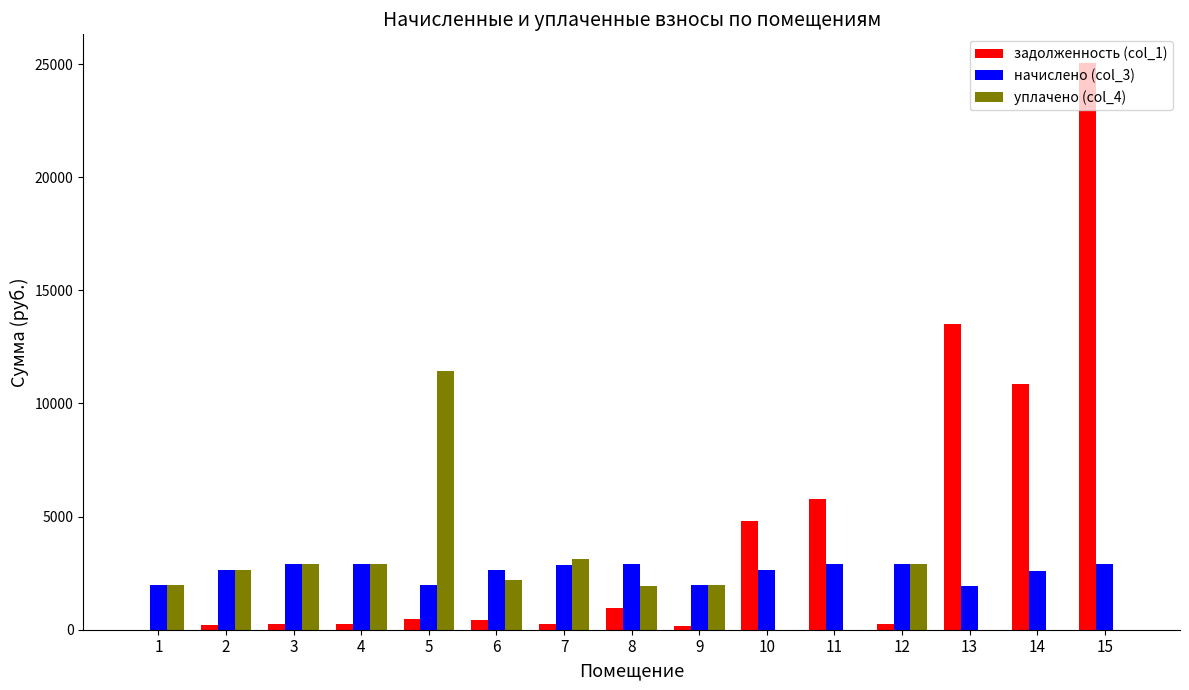

What is the sum of all уплачено (col_4) values?

33993.6